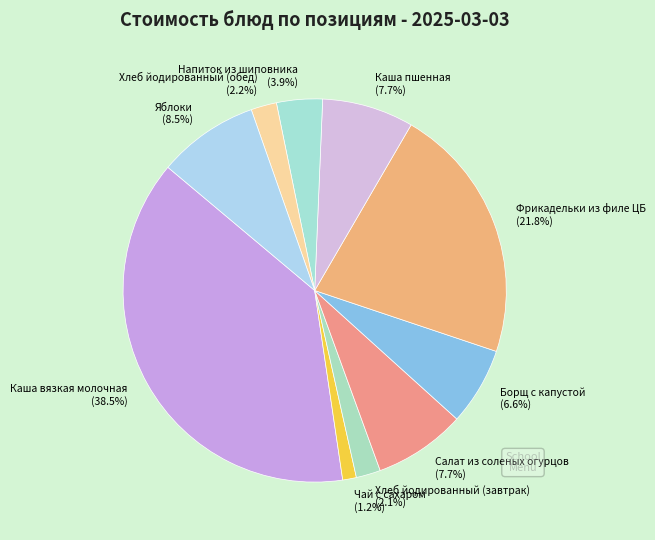

Which has a higher value, Каша вязкая молочная or Салат из соленых огурцов?

Каша вязкая молочная